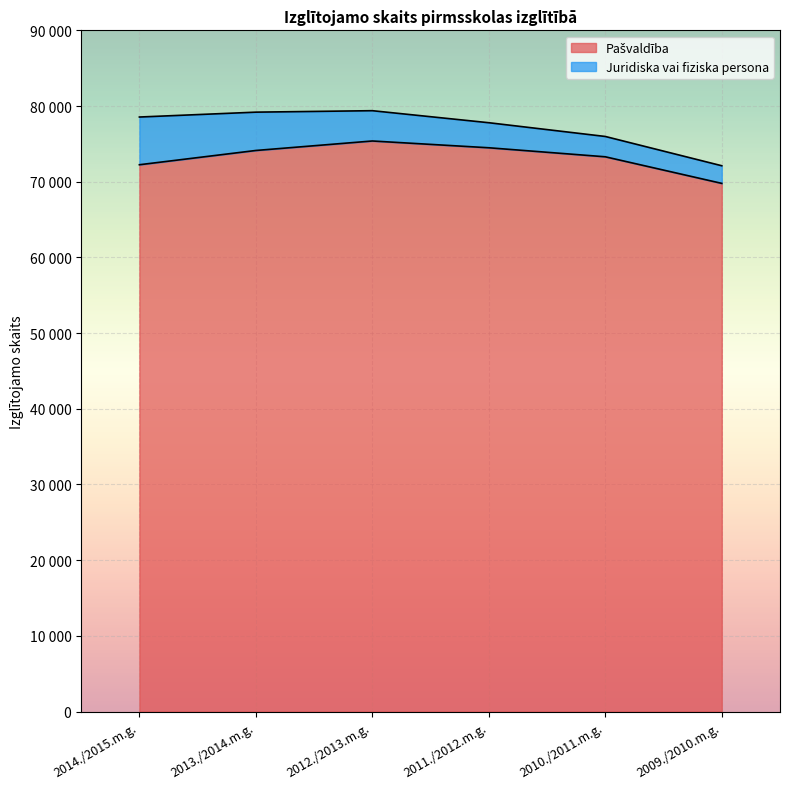

True or false: the data shows 72244 at 2014./2015.m.g..

True